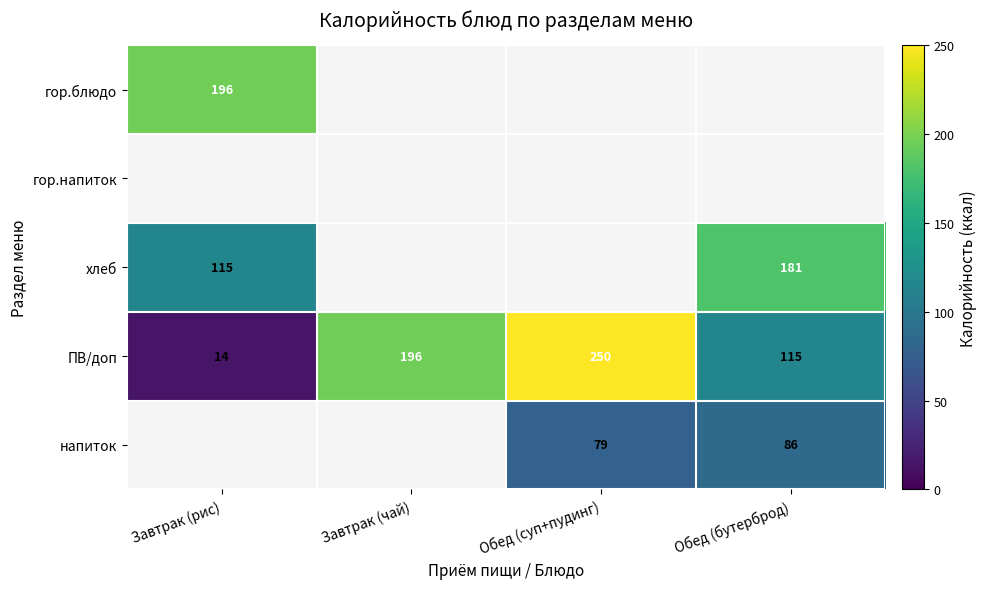

Which category has the highest value across all series?

Обед (суп+пудинг)